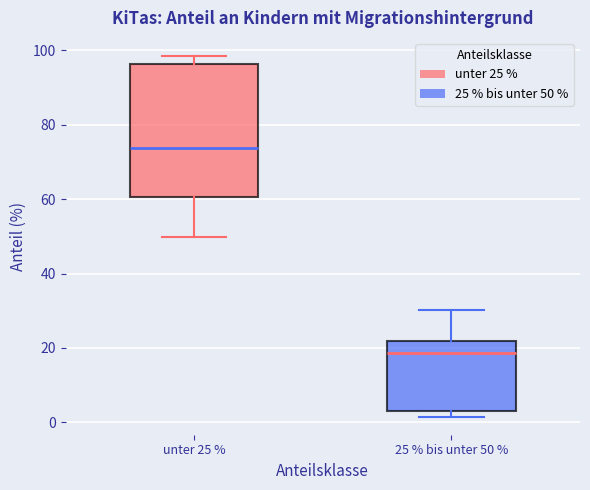

Reading left to right, read every box against the y-axis: the position of its median line, the range the box covers, and the ends of its whiskers. The values are not printed on the chart, so give them approximately, as read against the axis.

unter 25 %: median 74, box 60 to 96, whiskers 50 to 98
25 % bis unter 50 %: median 18, box 4 to 22, whiskers 2 to 30